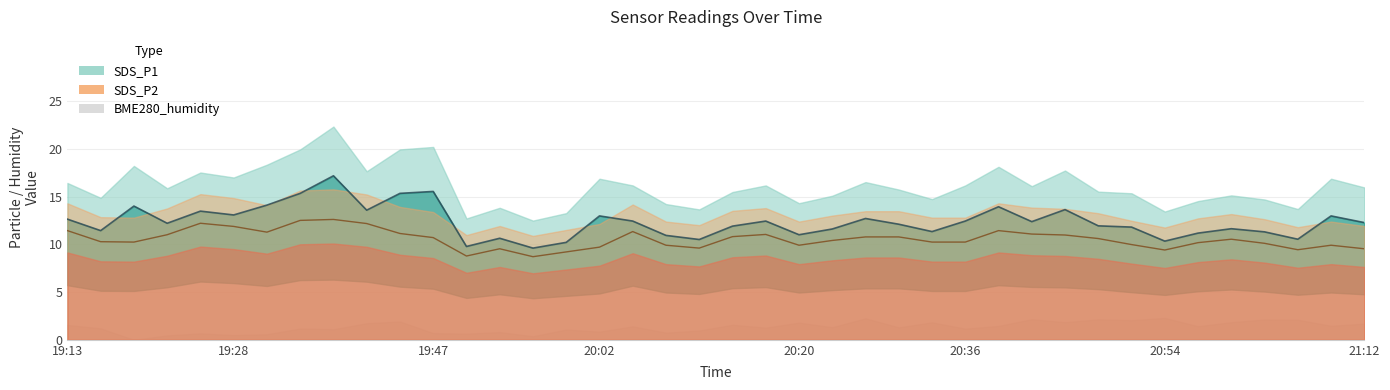

What is the average value of the SDS_P2 series?

10.5